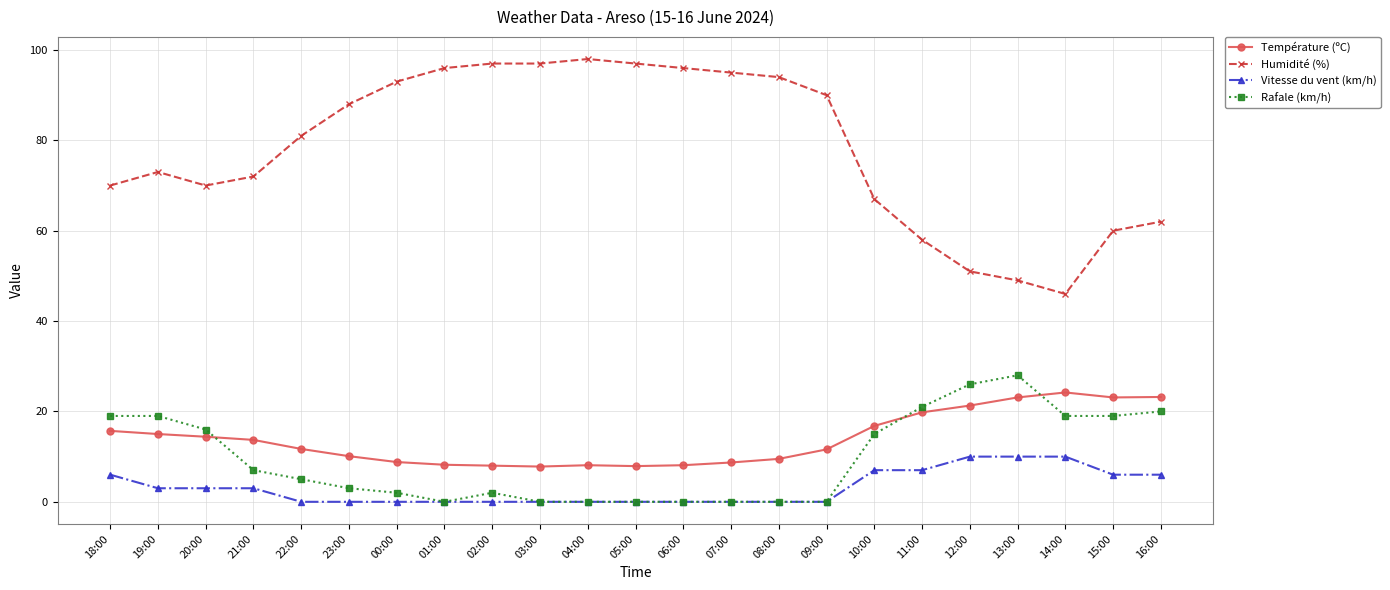

Rank the series at 22:00 from lowest to highest value.

Vitesse du vent (km/h), Rafale (km/h), Température (ºC), Humidité (%)